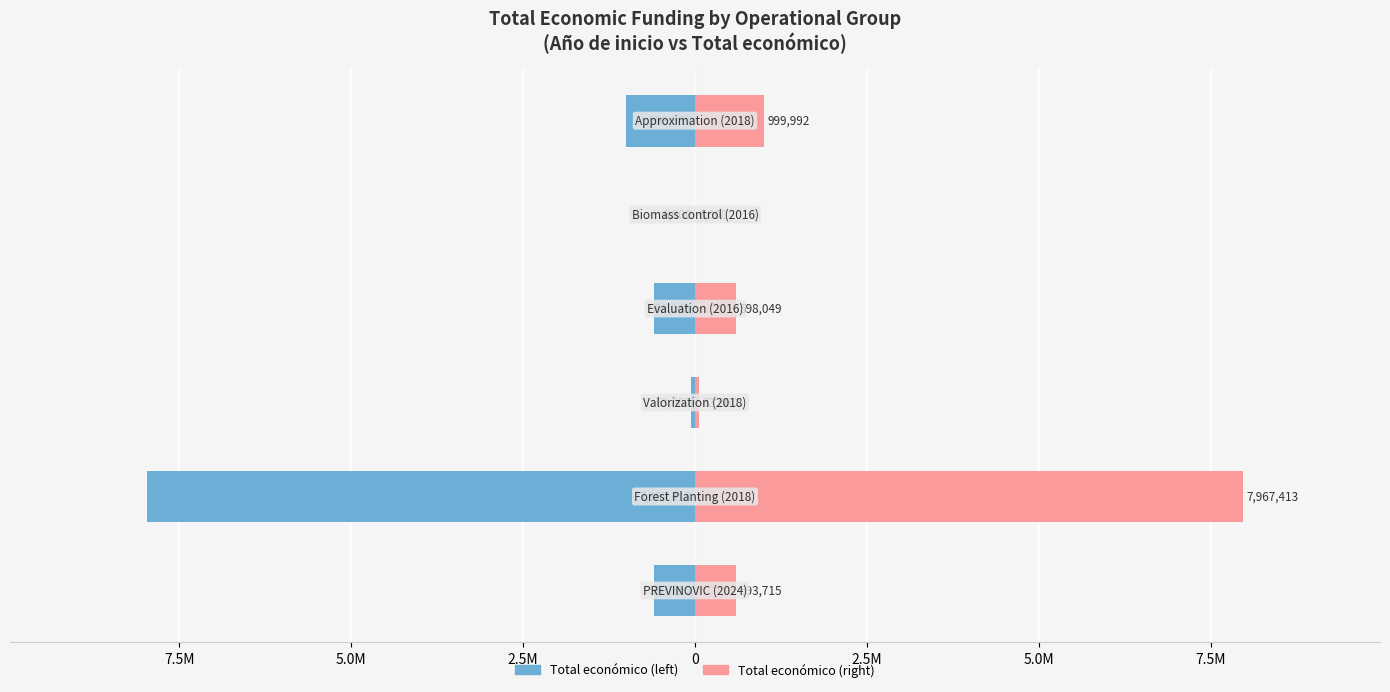

What is the average value of the Grupo operativo (right) series?

1704805